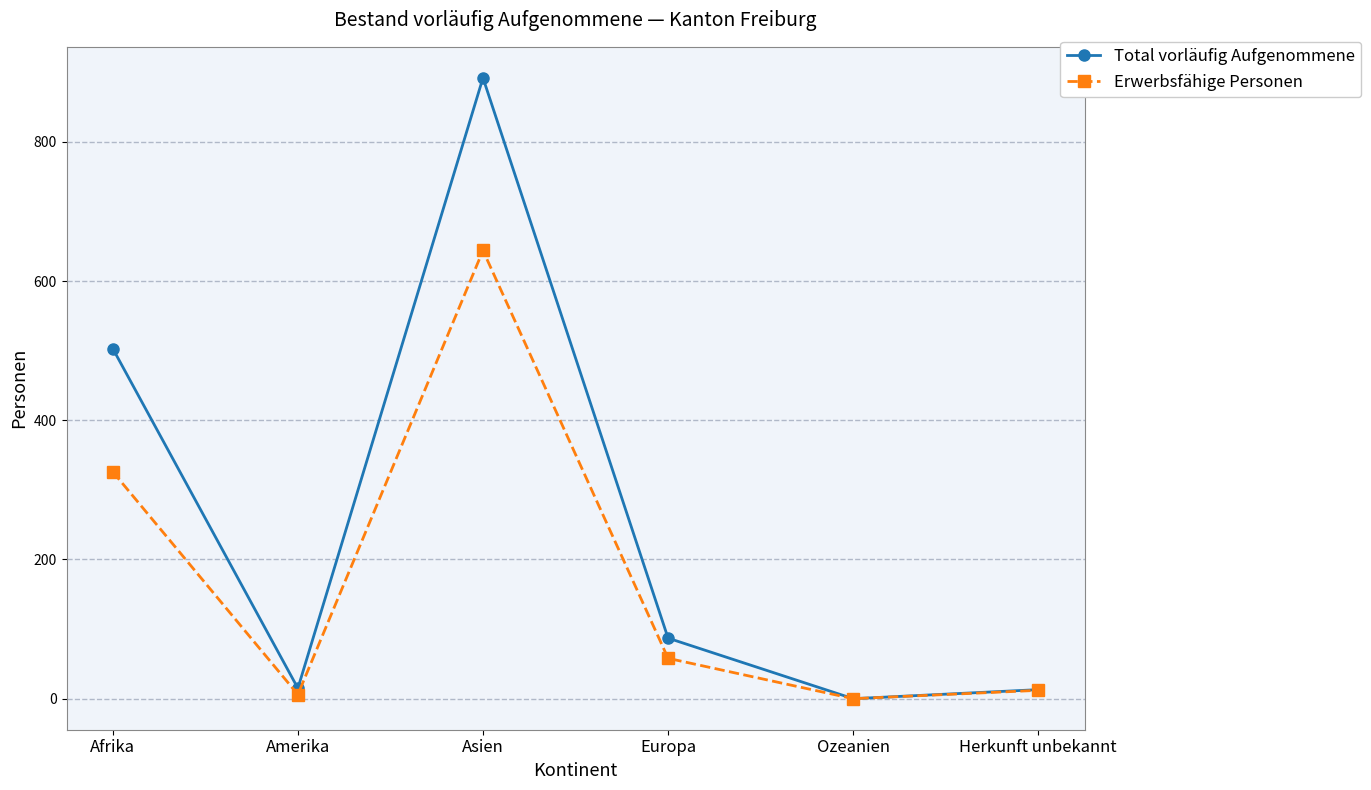

What is the approximate value of Erwerbsfähige Personen at Afrika?

326